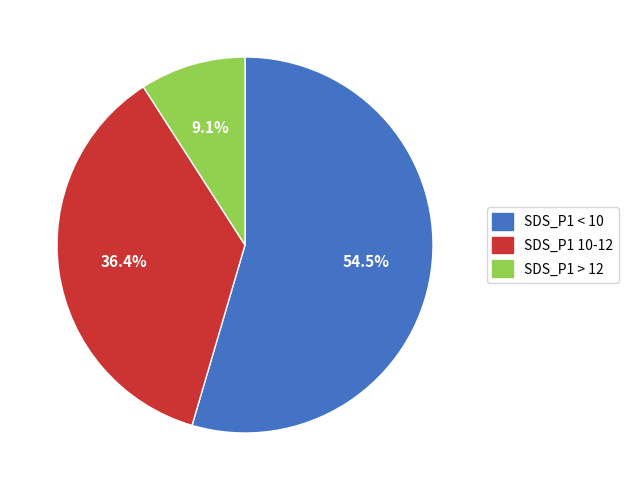

To the nearest percent, what is the average slice percentage?

33%